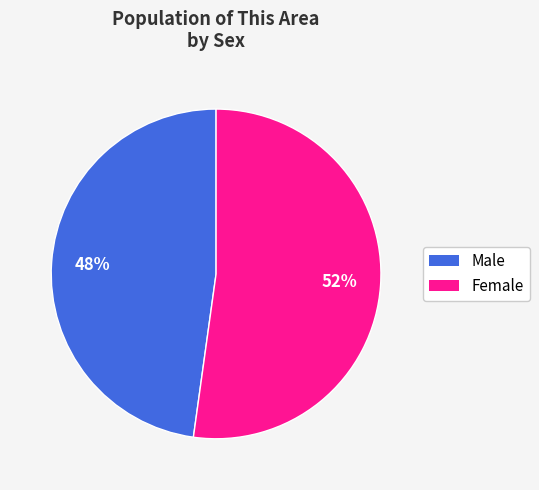

Between Male and Female, which is larger?

Female